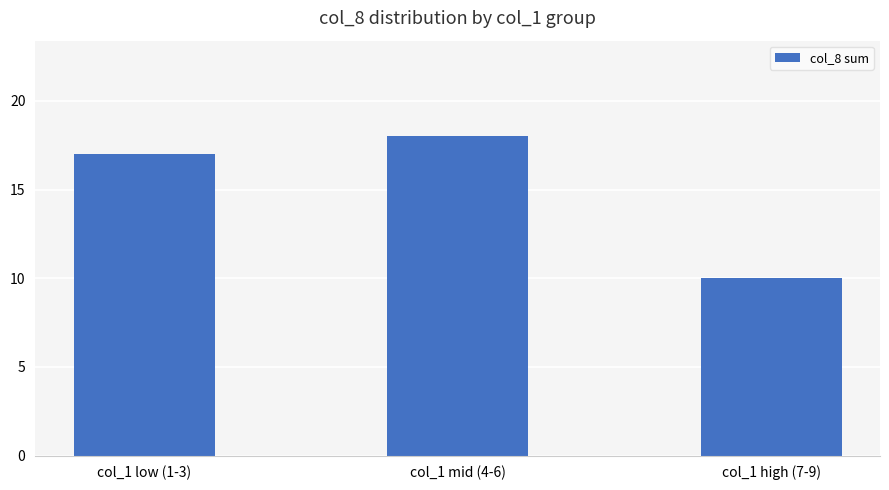

What is the smallest value displayed?

10